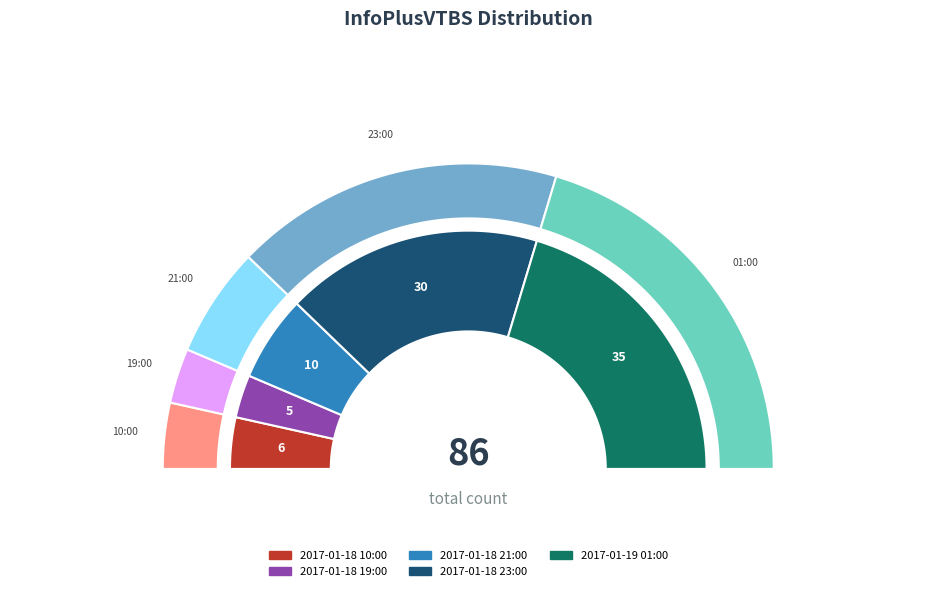

Which category has the biggest portion of the pie?

2017-01-19 01:00